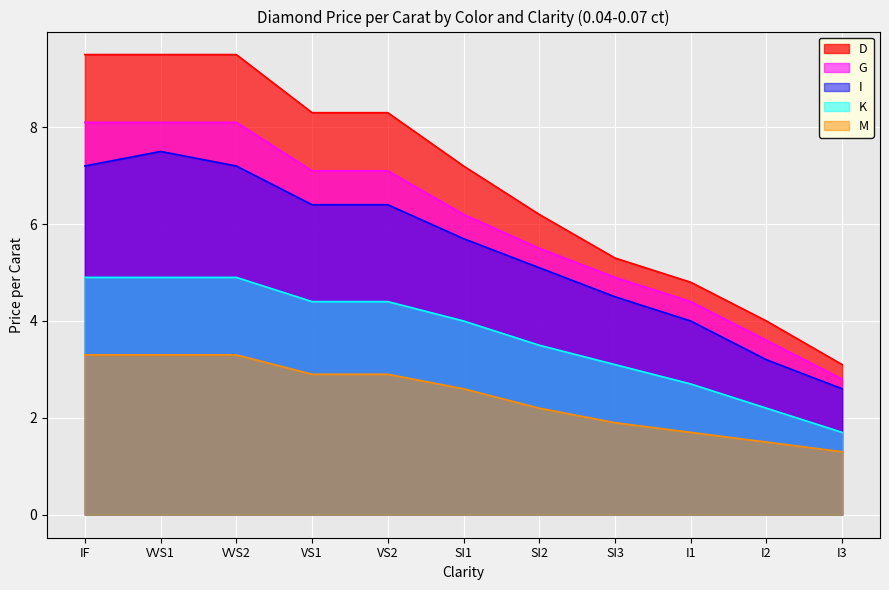

What is the value of the K point at the 1st from the left?

4.9